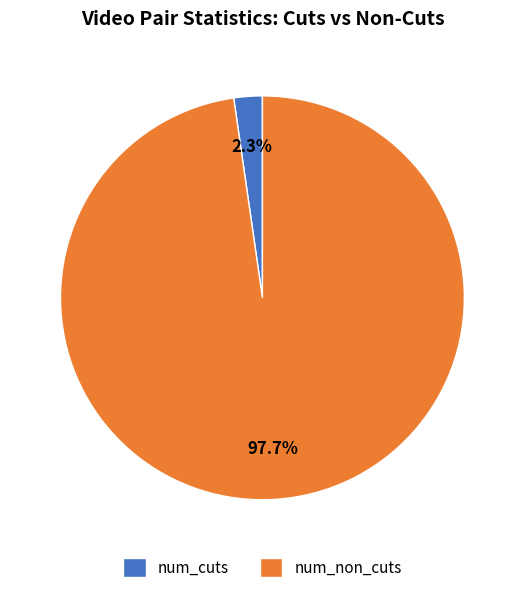

Does num_non_cuts represent more than half of the total?

Yes